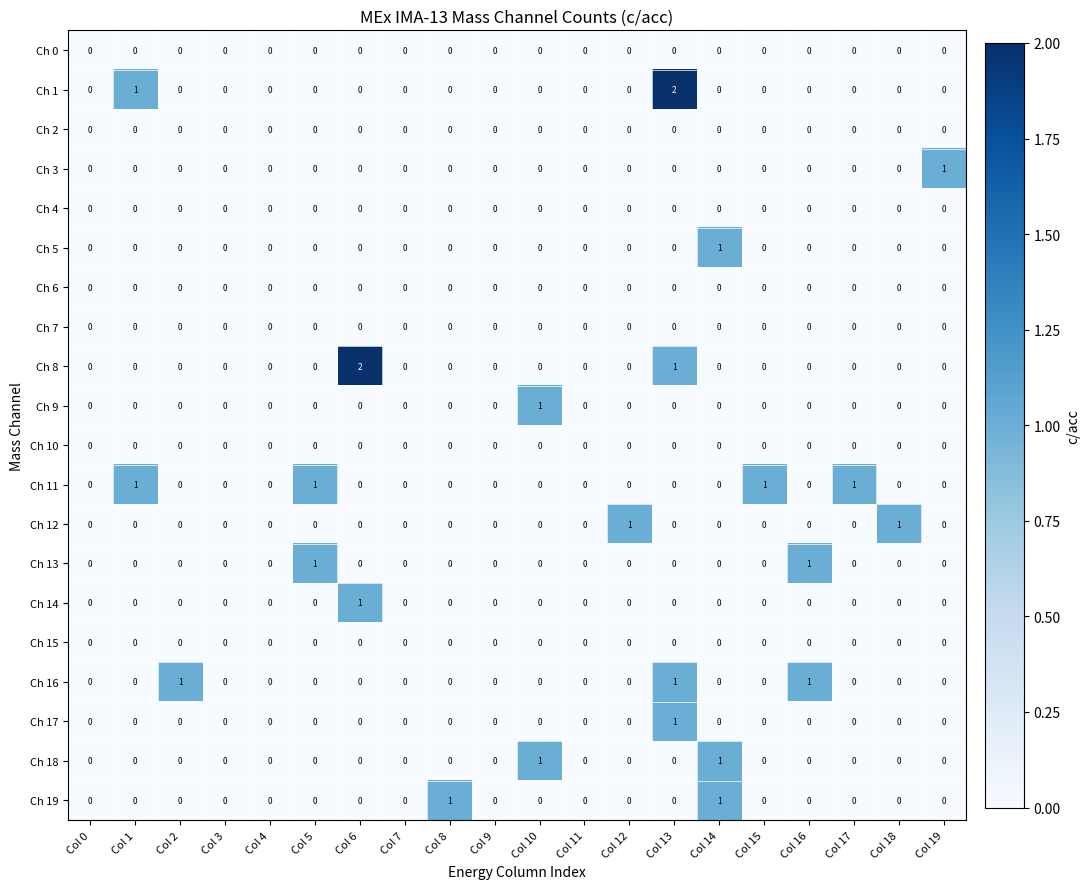

Count the Ch 16 values in the range 0 to 1.

20